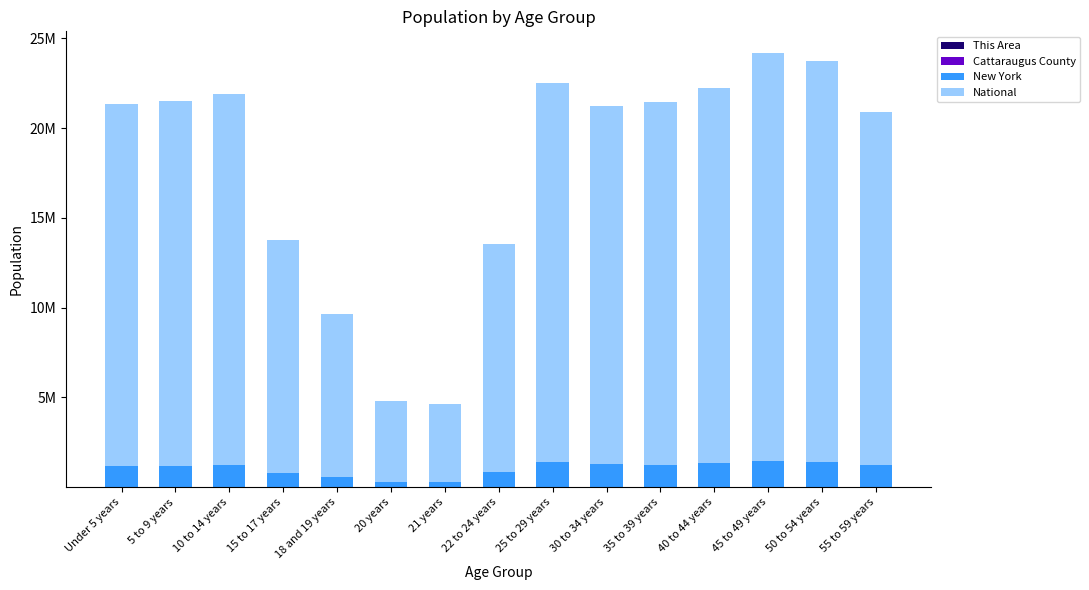

Does the chart contain stacked bars?

Yes